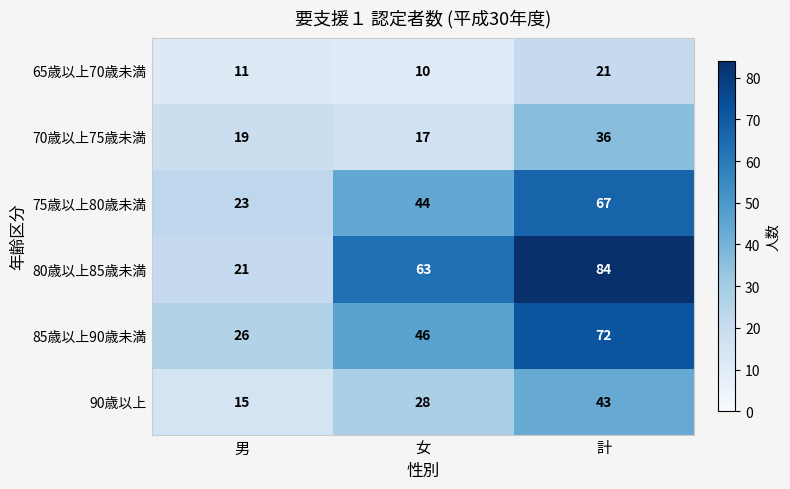

Read the 75歳以上80歳未満 value at 男, to the nearest 5.

25